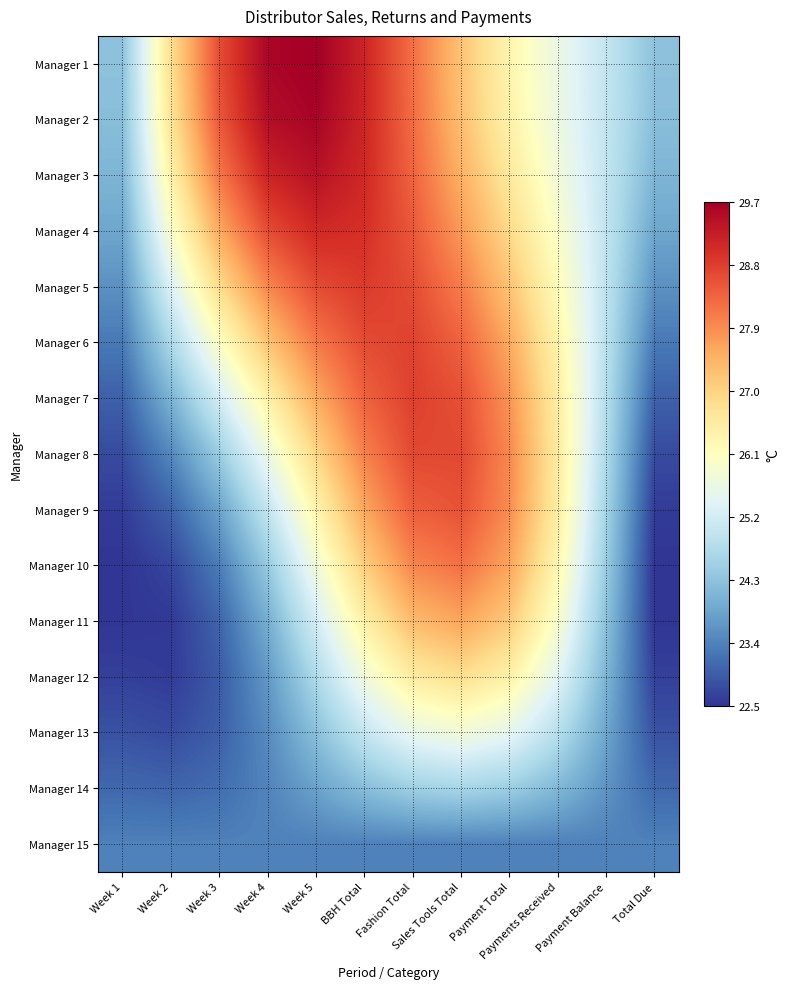

What is the smallest value displayed?

22.5